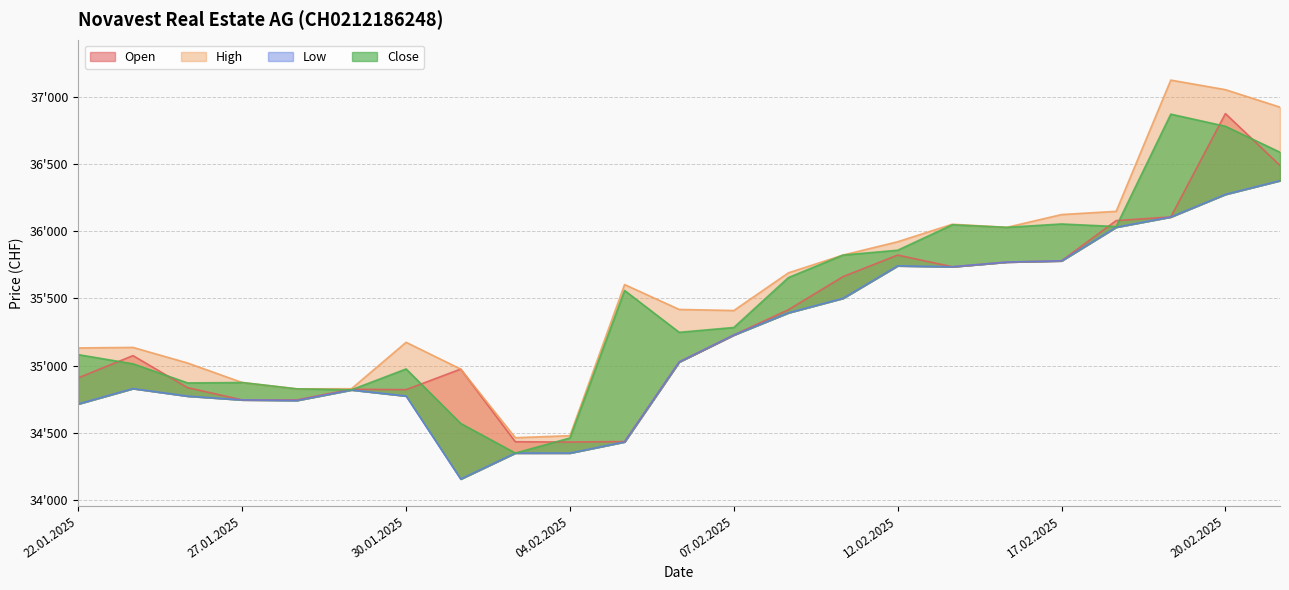

Where does the Open series first go above 35075?

07.02.2025